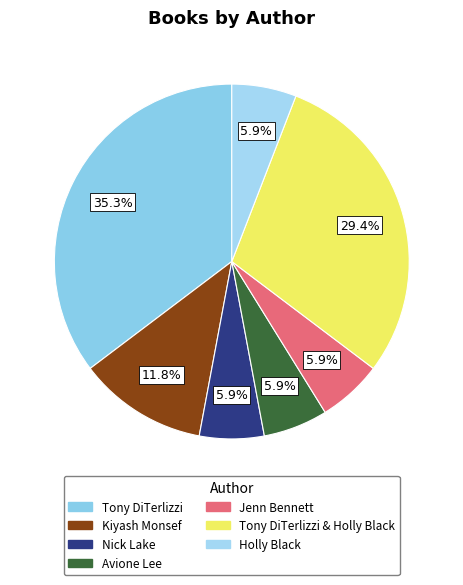

What is the largest slice in the pie chart?

Tony DiTerlizzi